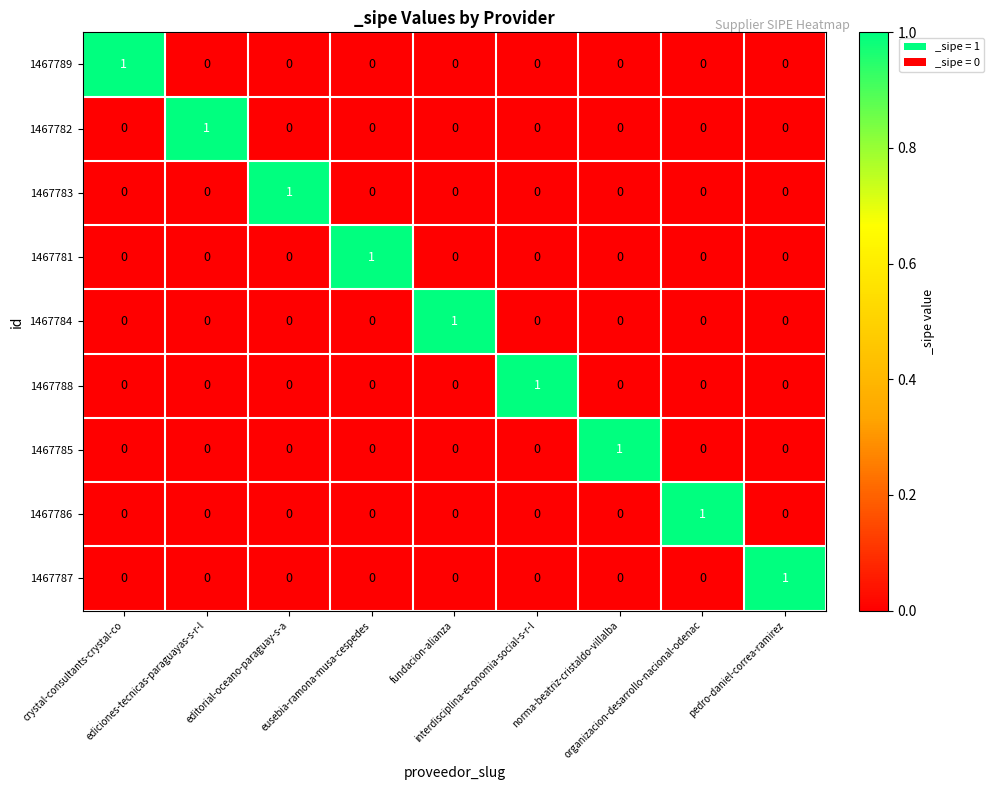

Count the 1467784 values in the range 0 to 1.

9